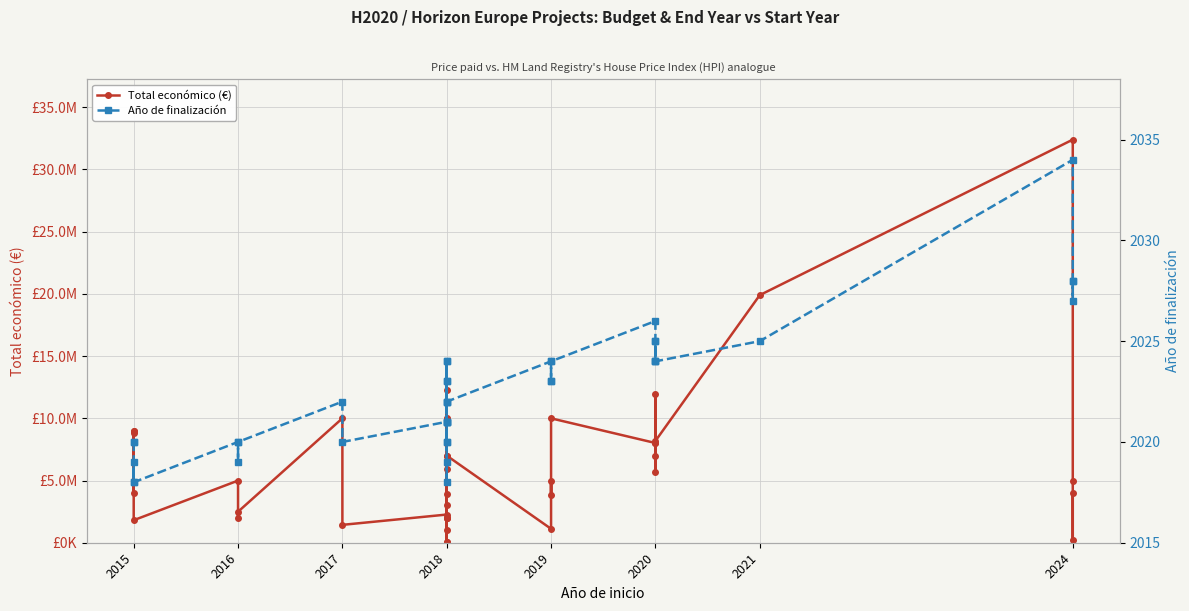

List the series in order of their overall mean, lowest first.

Año de finalización, Total económico (€)